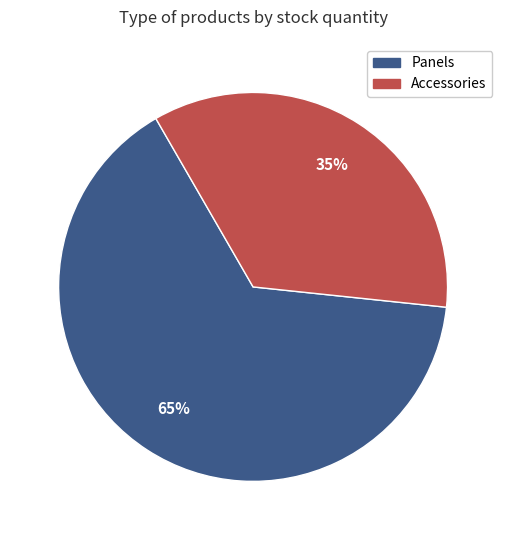

What is the ratio of the value at Accessories to the value at Panels?

0.5